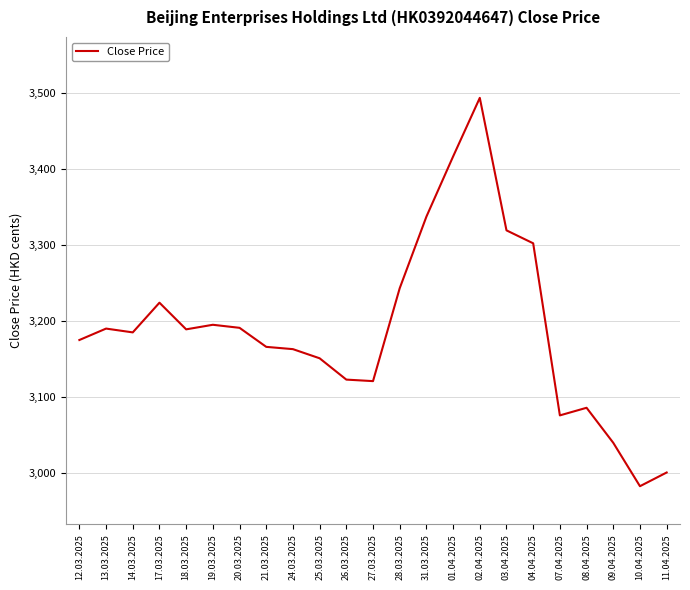

Read the value at 09.04.2025, to the nearest 10.

3040